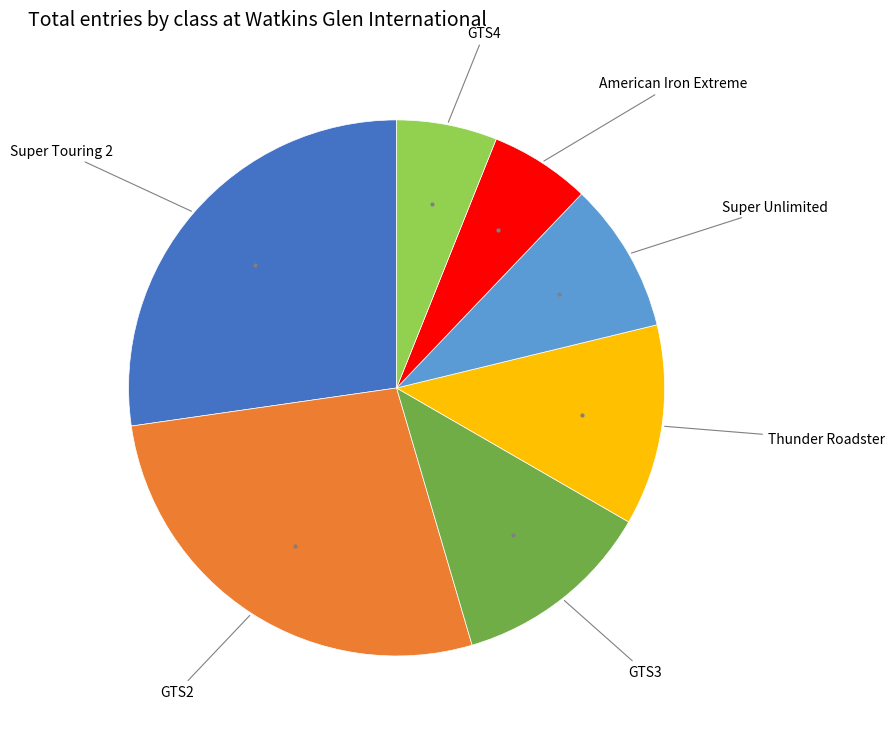

Is there a majority slice in this chart?

No